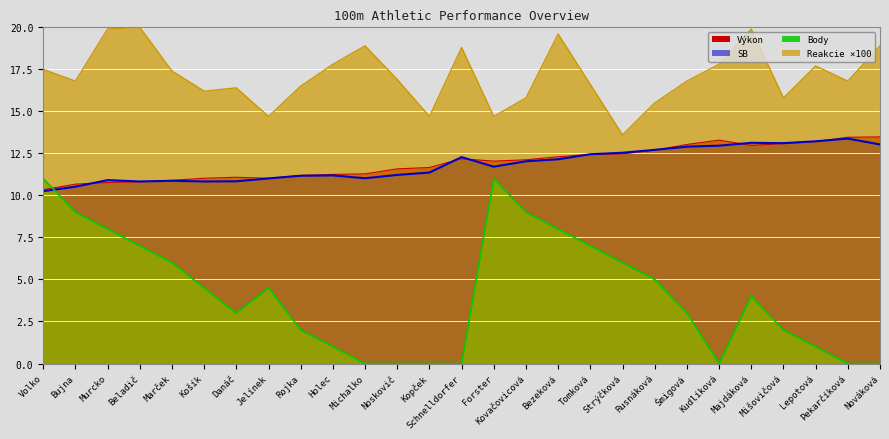

How many interior local valleys does the Body series have?

2